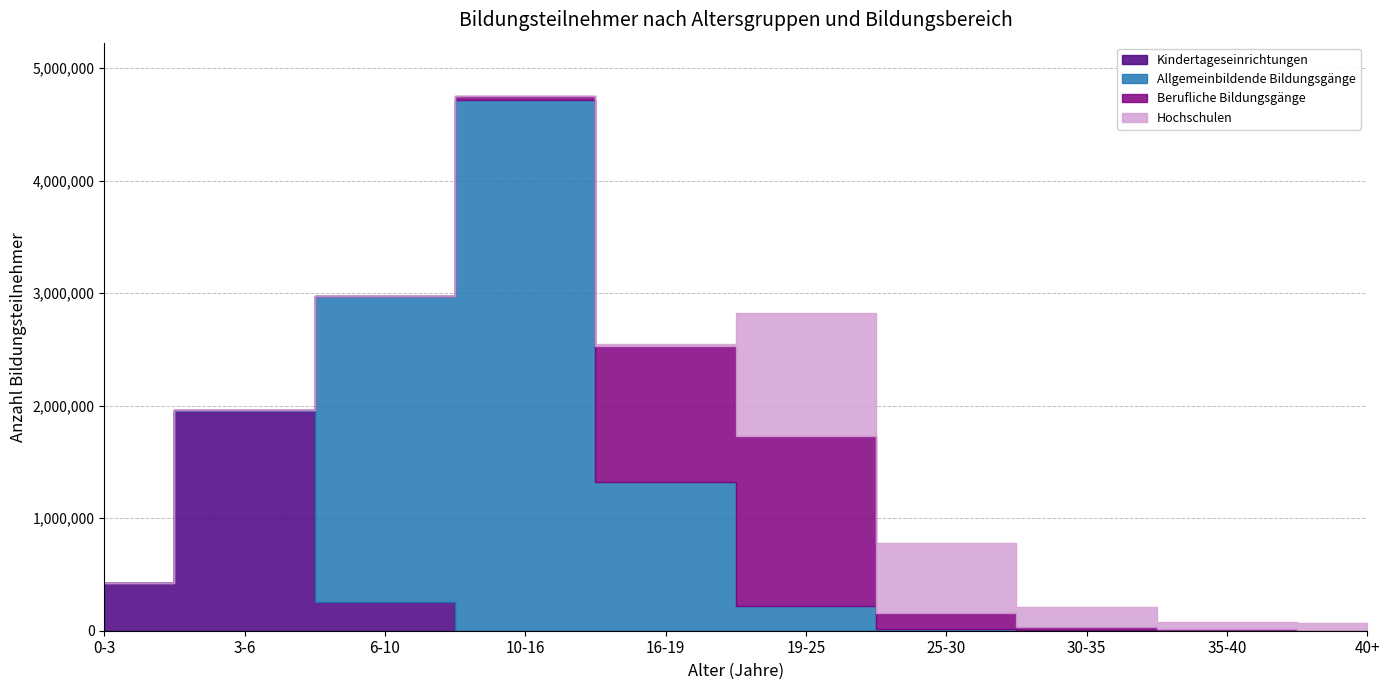

At which label does Kindertageseinrichtungen reach its minimum?

10-16